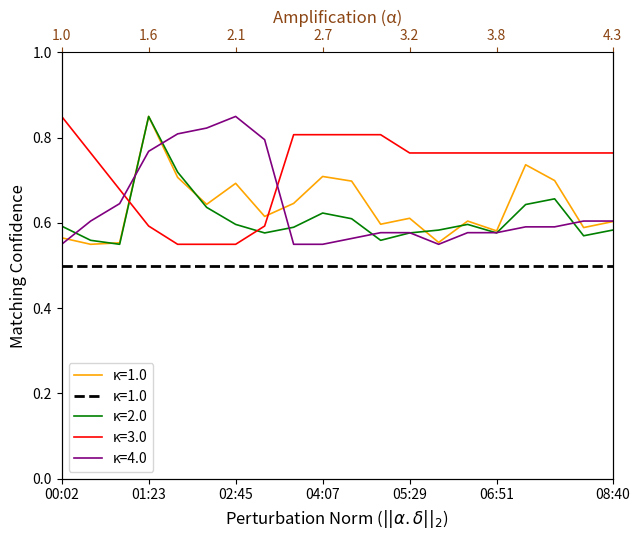

What is the label of the 9th point from the right?

05:02